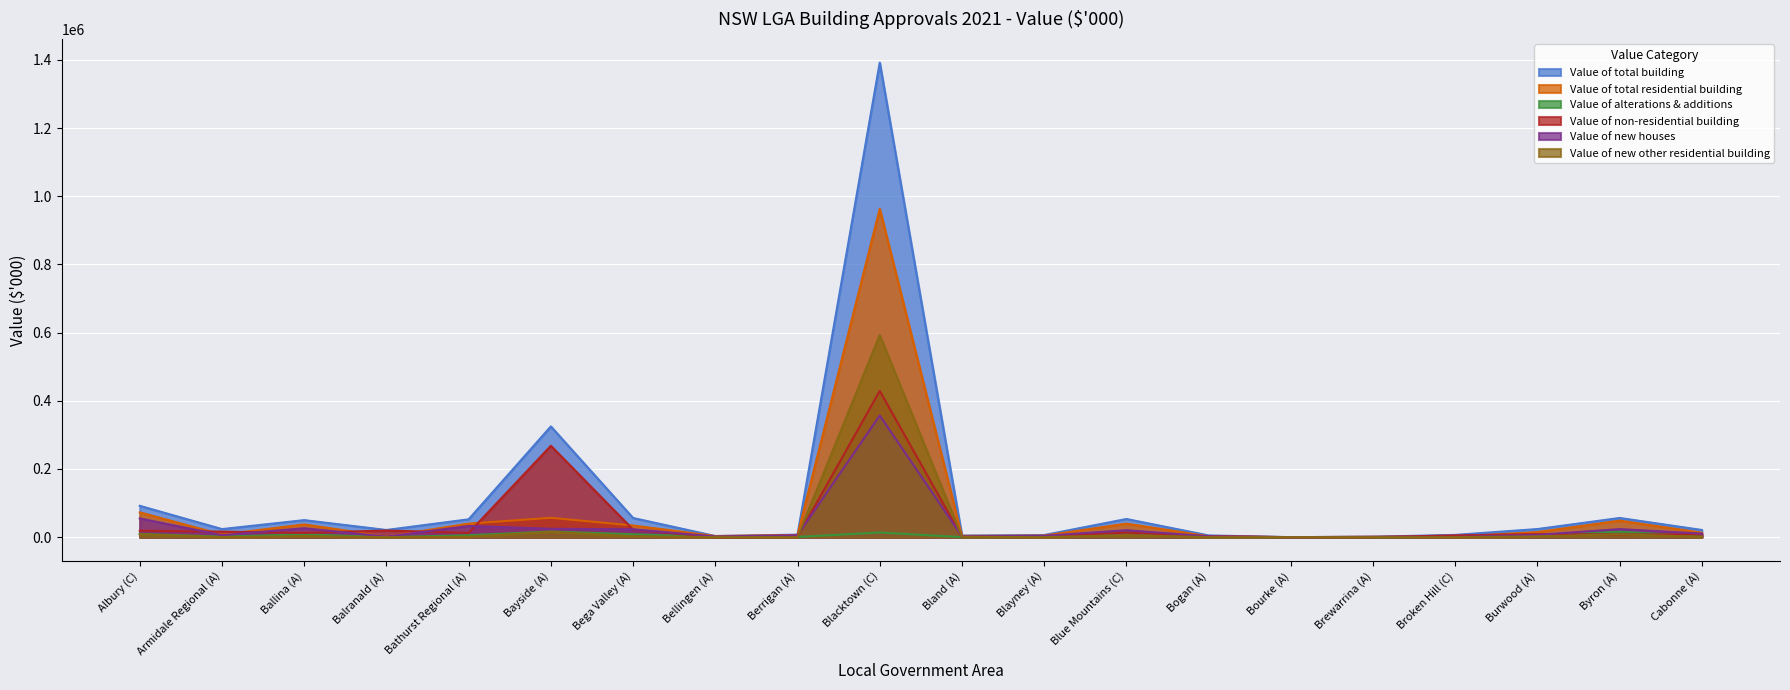

Is it true that Value of new houses equals 2774.1 at Bellingen (A)?

False